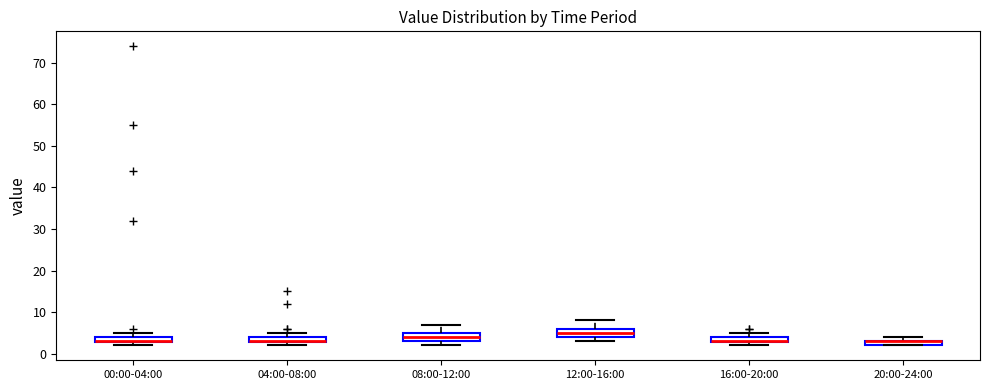

Where is the lower edge of the box for 08:00-12:00 on the y-axis? The values are not printed on the chart, so give them approximately, as read against the axis.

3